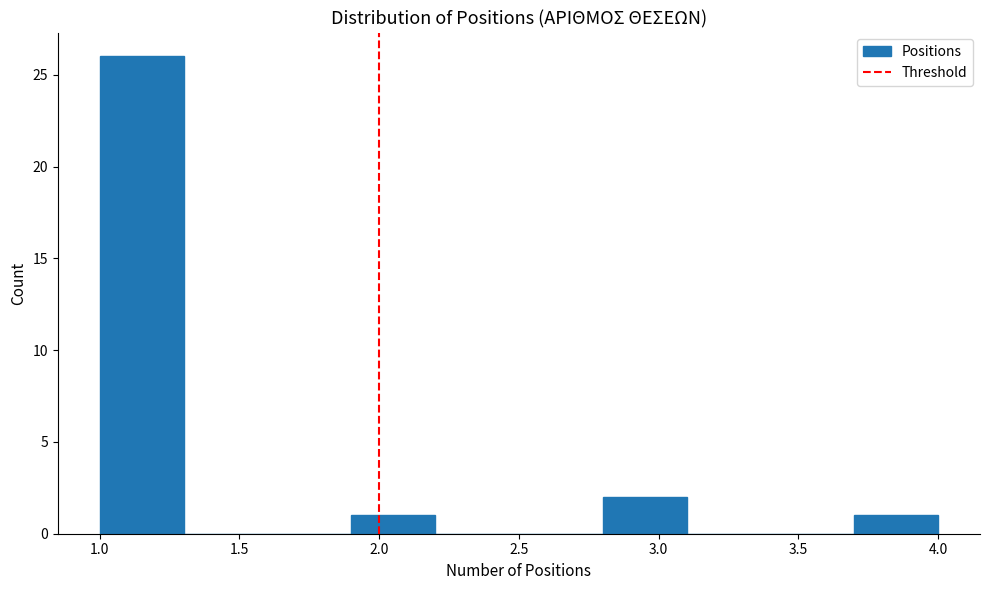

Over which range of the x-axis is the bar tallest?

1.0 to 1.3